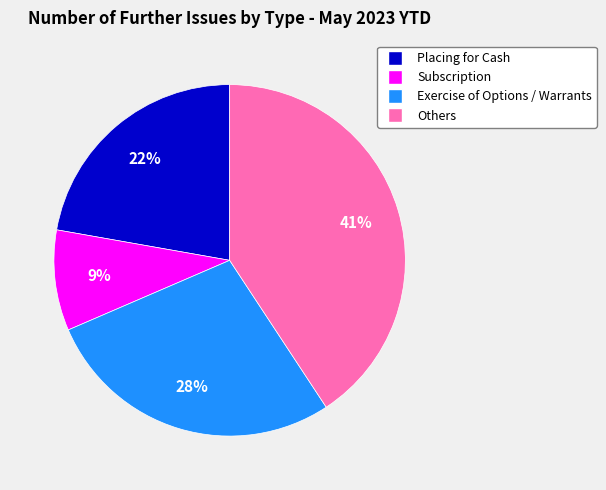

What is the largest slice in the pie chart?

Others